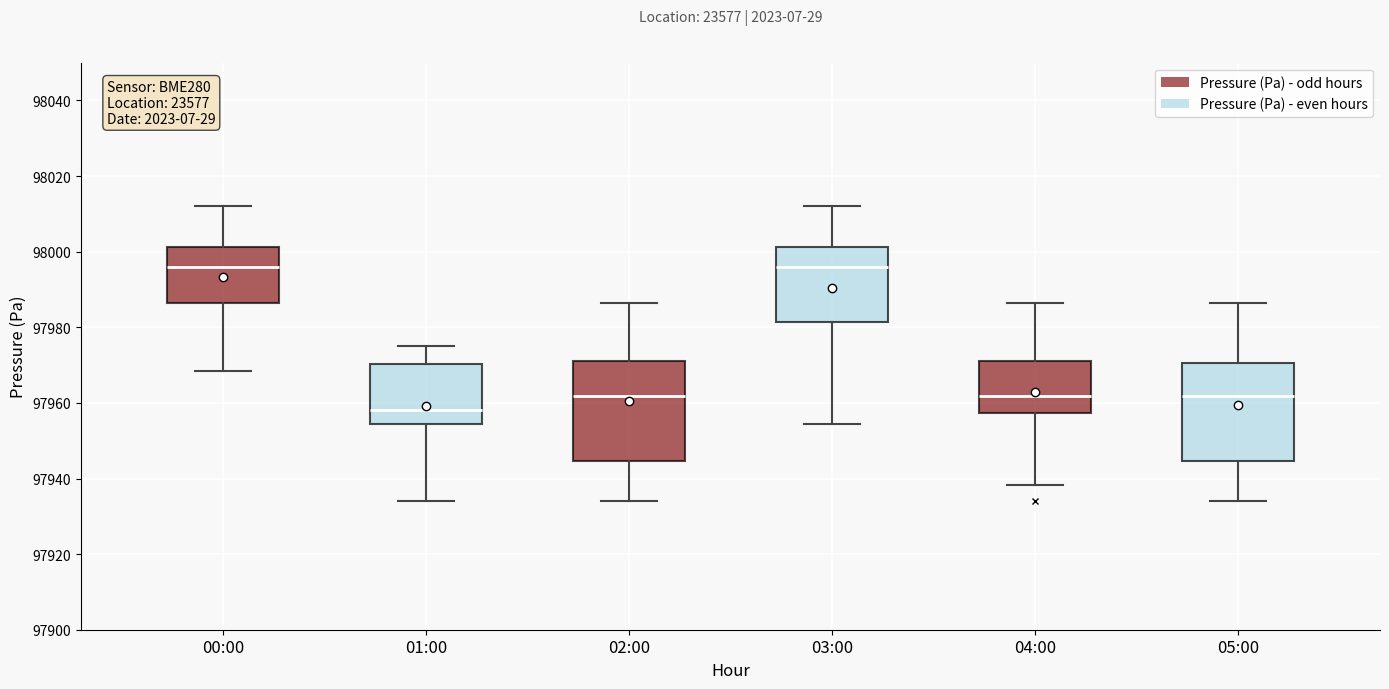

Reading left to right, transcribe this box plot: for each box, give where its median line is, the range the box spans, and where its two whiskers end, as read against the y-axis. The values are not printed on the chart, so give them approximately, as read against the axis.

00:00: median 97996, box 97986 to 98002, whiskers 97968 to 98012
01:00: median 97958, box 97954 to 97970, whiskers 97934 to 97976
02:00: median 97962, box 97944 to 97972, whiskers 97934 to 97986
03:00: median 97996, box 97982 to 98002, whiskers 97954 to 98012
04:00: median 97962, box 97958 to 97972, whiskers 97938 to 97986
05:00: median 97962, box 97944 to 97970, whiskers 97934 to 97986